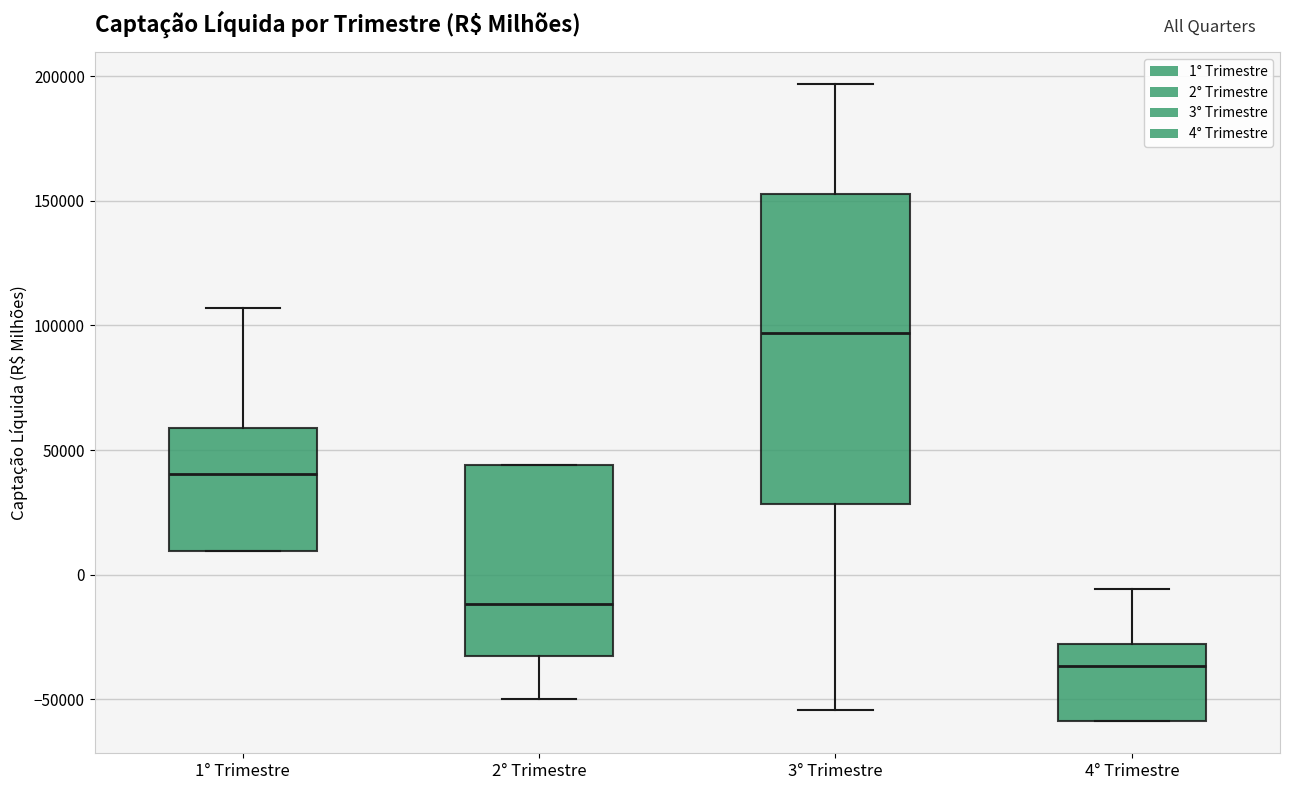

Which box has the highest median line?

3° Trimestre